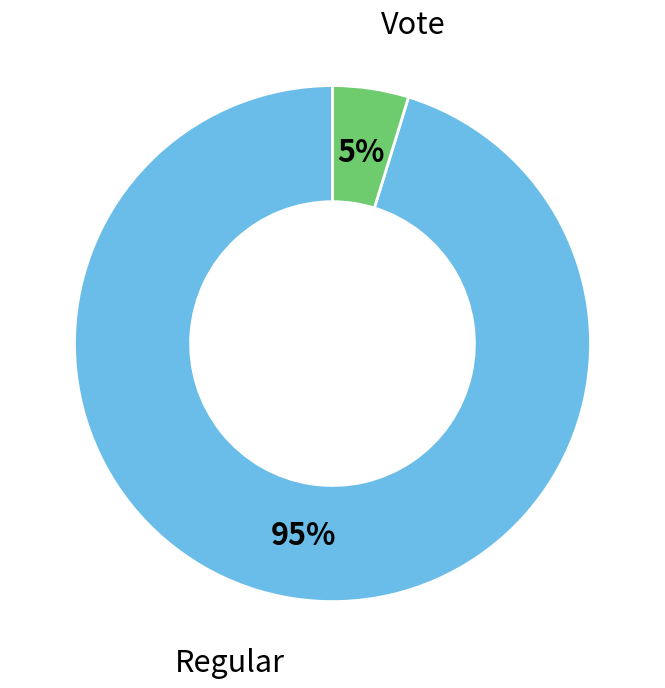

To the nearest percent, what is the combined percentage of Regular and Vote?

100%